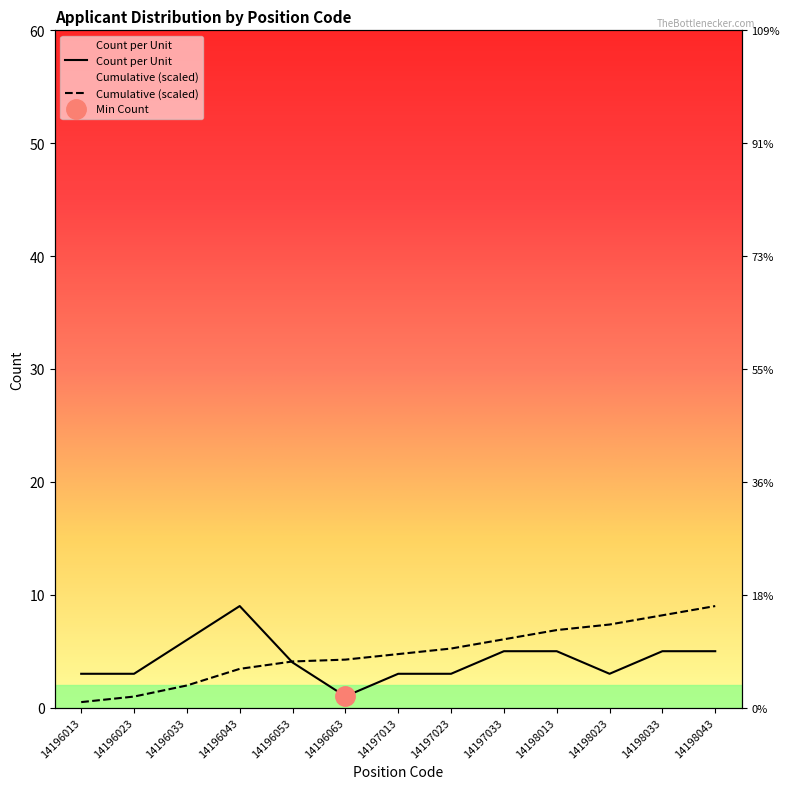

At which label does Count per Unit first exceed 4?

14196033